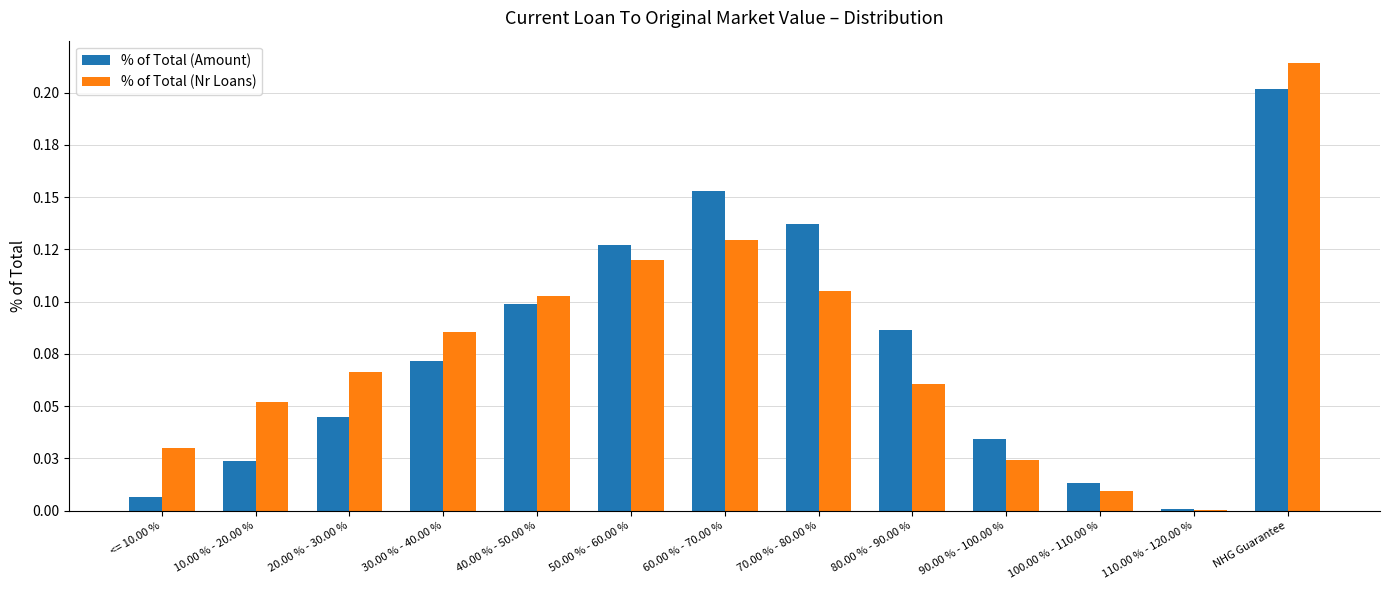

What is the label of the 3rd bar from the left?

20.00 % - 30.00 %